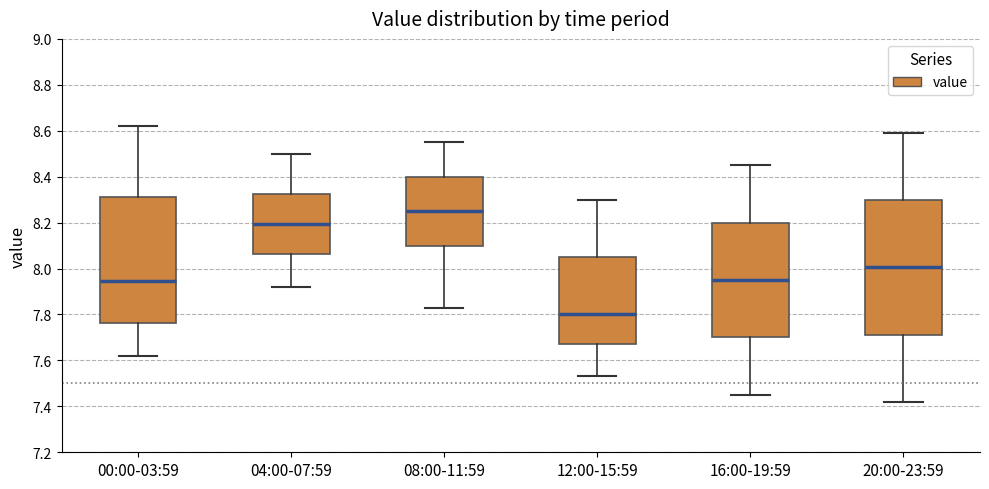

Reading left to right, read every box against the y-axis: the position of its median line, the range the box covers, and the ends of its whiskers. The values are not printed on the chart, so give them approximately, as read against the axis.

00:00-03:59: median 7.94, box 7.76 to 8.32, whiskers 7.62 to 8.62
04:00-07:59: median 8.20, box 8.06 to 8.32, whiskers 7.92 to 8.50
08:00-11:59: median 8.26, box 8.10 to 8.40, whiskers 7.84 to 8.56
12:00-15:59: median 7.80, box 7.68 to 8.06, whiskers 7.54 to 8.30
16:00-19:59: median 7.96, box 7.70 to 8.20, whiskers 7.46 to 8.46
20:00-23:59: median 8.00, box 7.72 to 8.30, whiskers 7.42 to 8.60